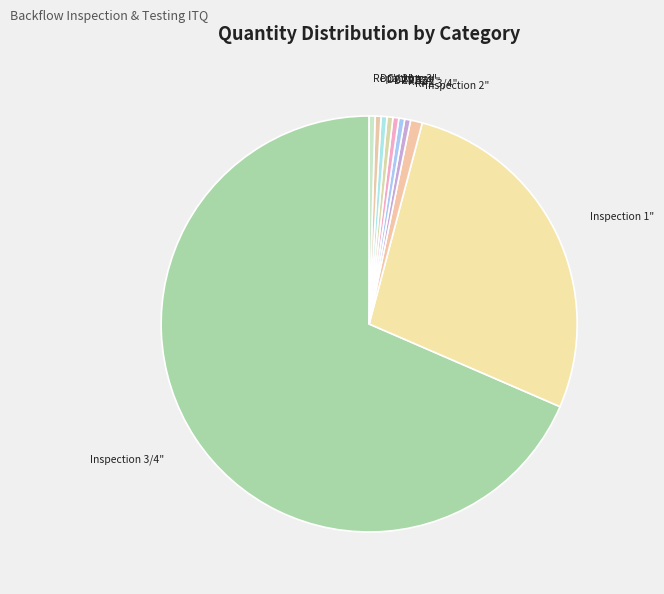

True or false: RPZ 2" accounts for 0% of the total.

True